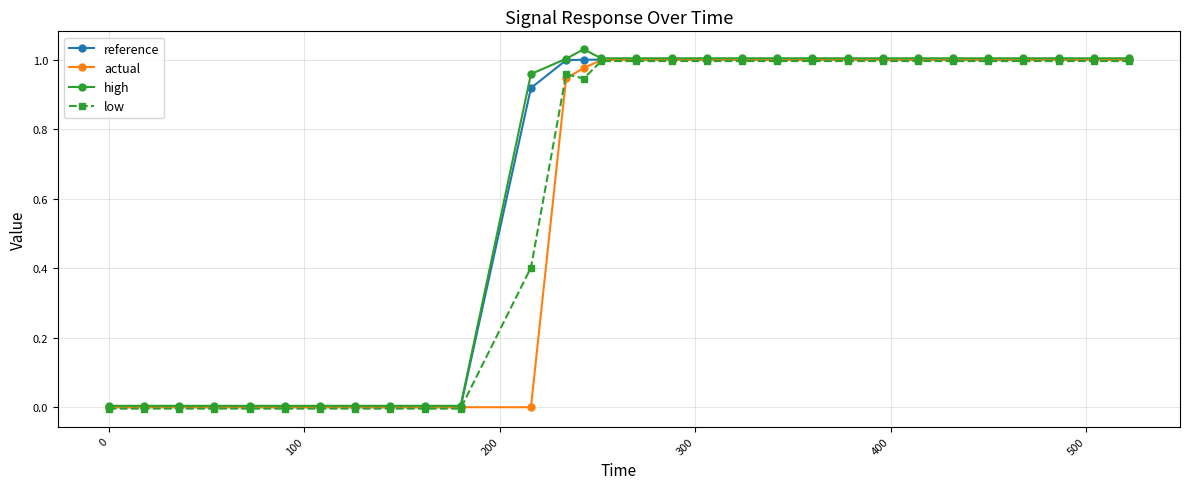

Which series ends up on top after the final intersection of actual and reference?

actual